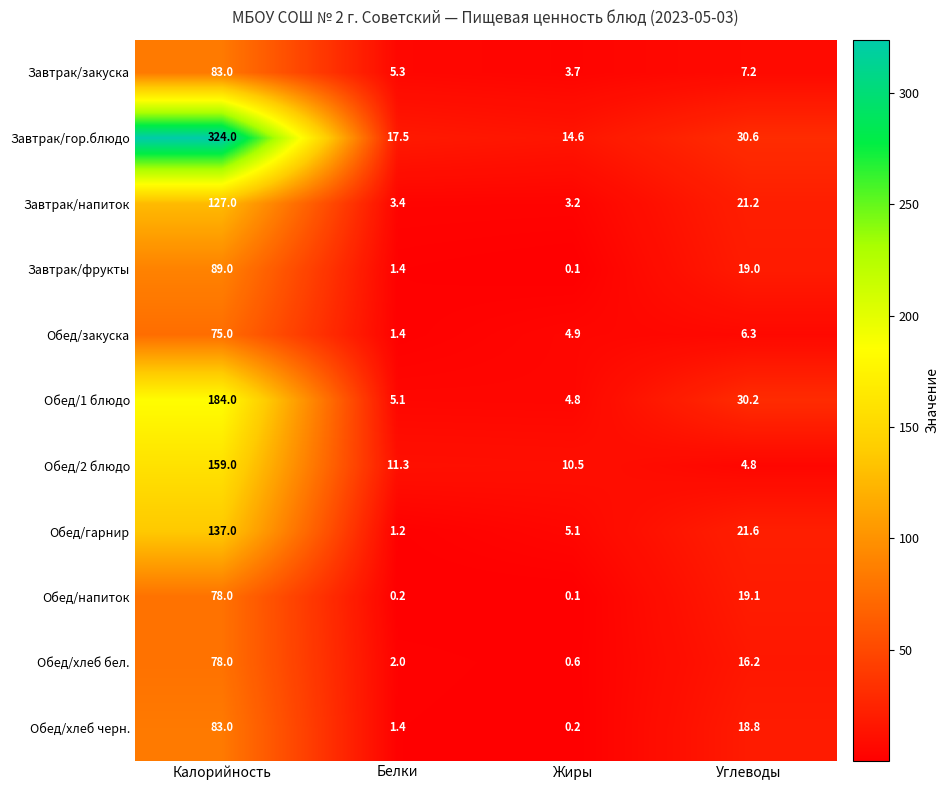

True or false: Обед/закуска has a value of 6.3 at Углеводы.

True